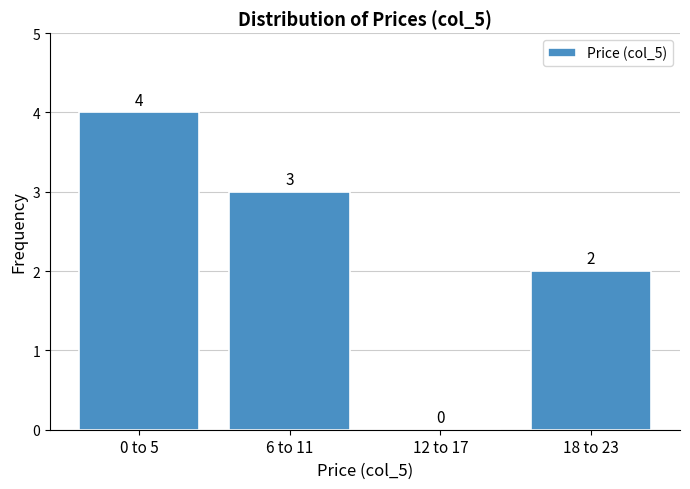

Reading right to left, list all the values displayed in this chart.

18 to 23=2	12 to 17=0	6 to 11=3	0 to 5=4